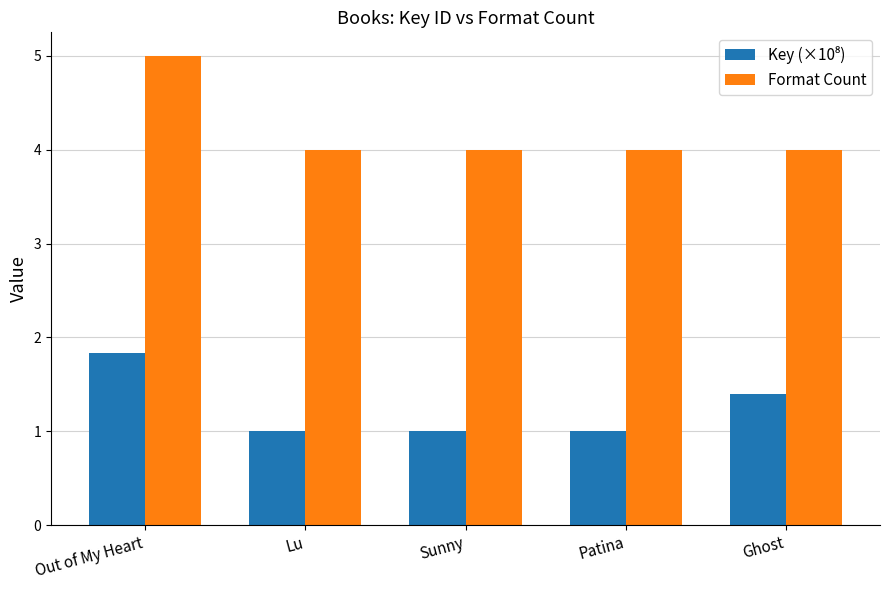

What is the greatest value displayed?

5.0